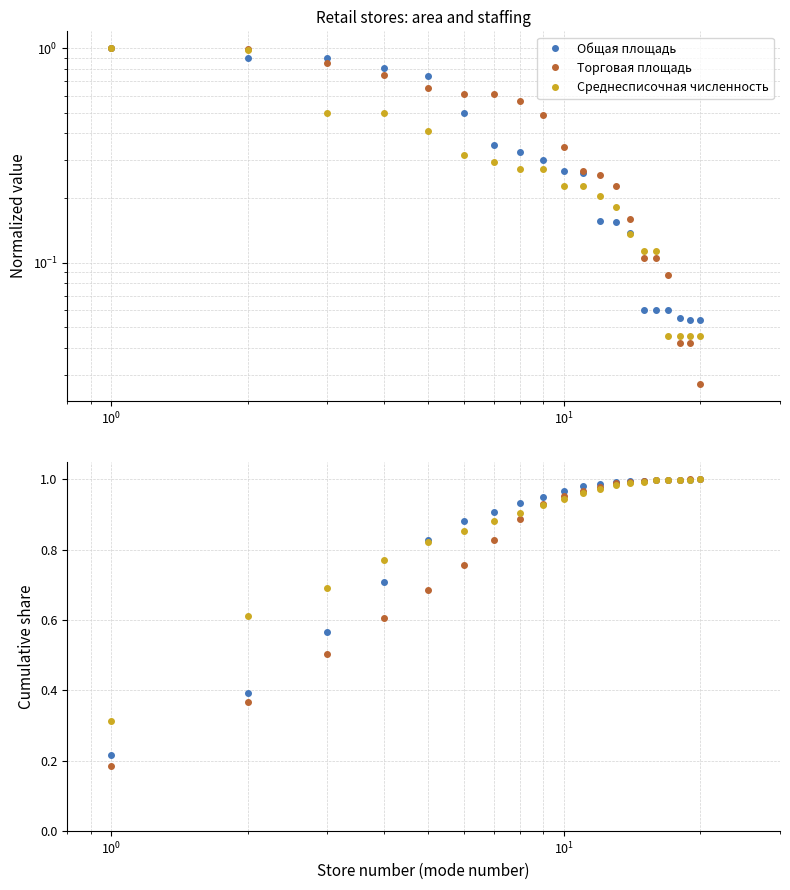

Between $\mathdefault{10^{3}}$ and $\mathdefault{10^{-2}}$, which is larger?

$\mathdefault{10^{3}}$